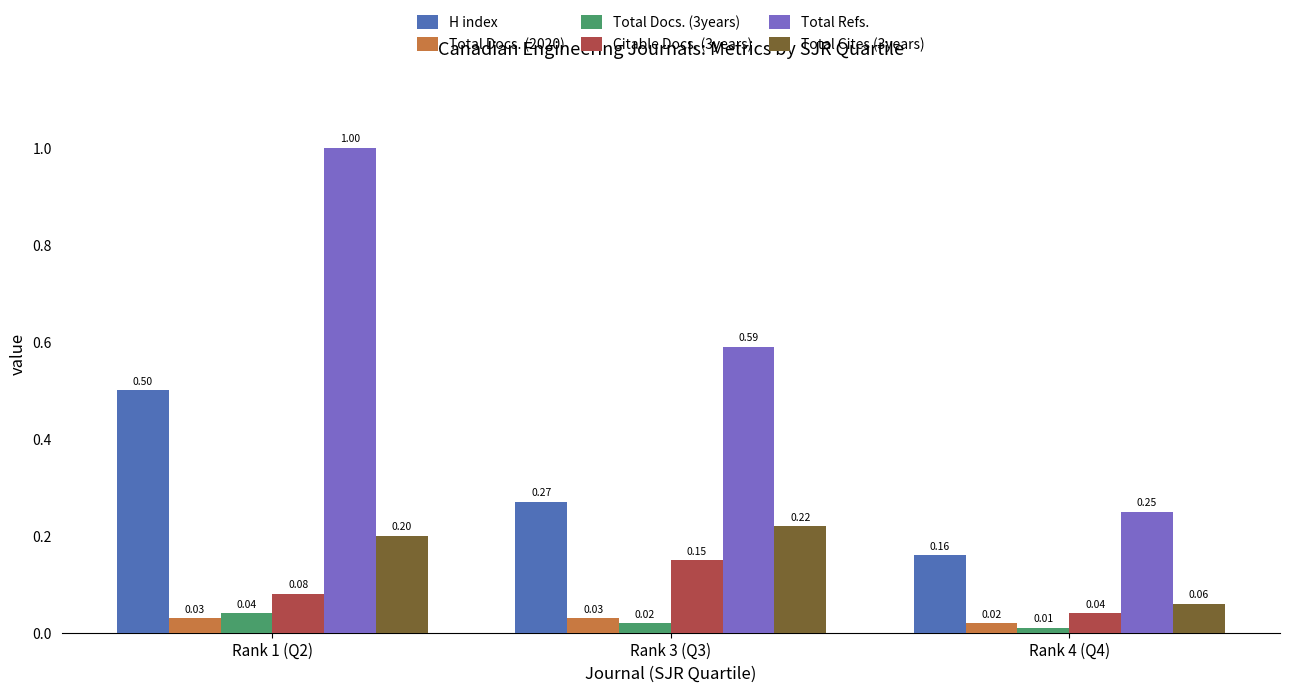

What is the maximum value shown in the chart?

1.0